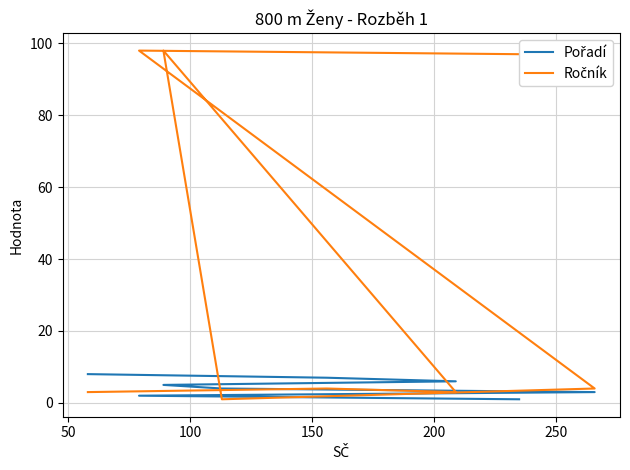

How many values in the Ročník series are below 4?

3